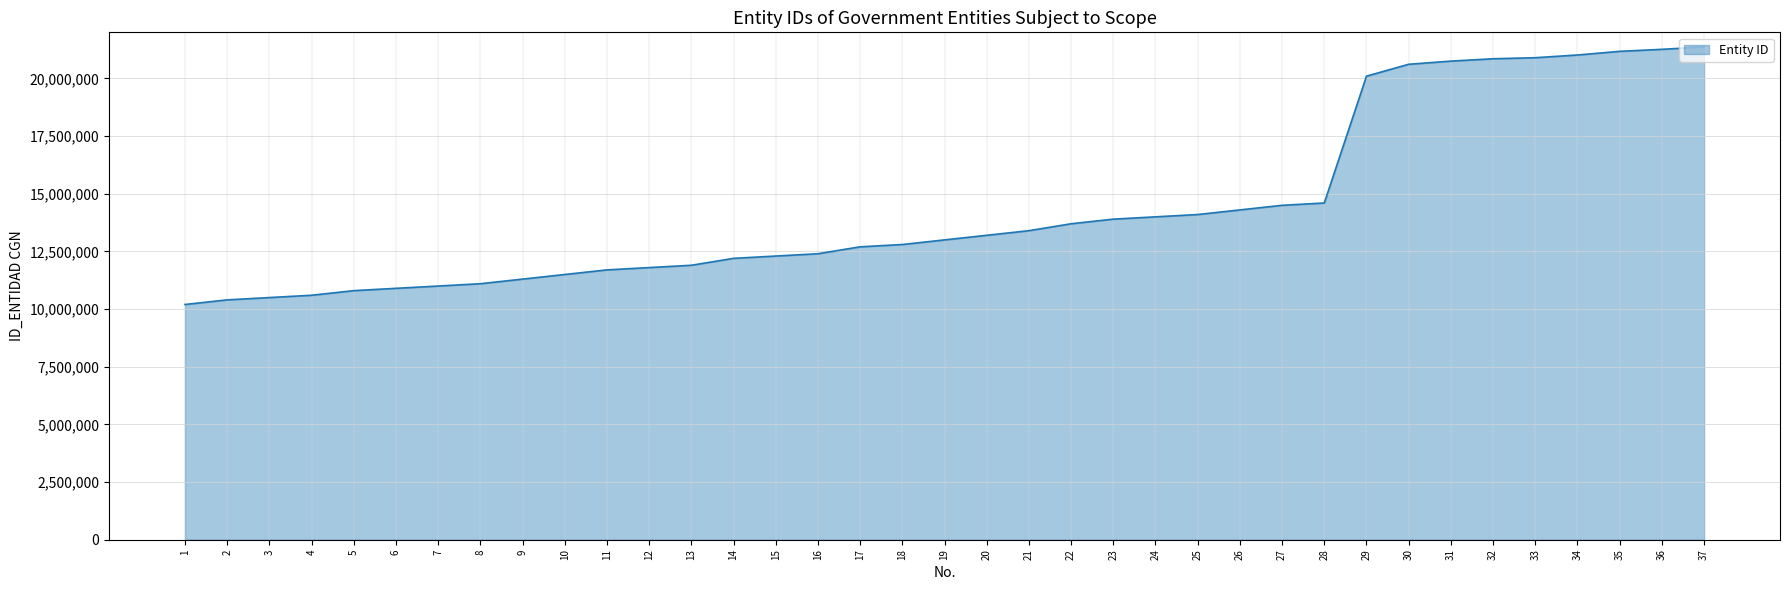

At which category does the chart reach its minimum across all series?

1